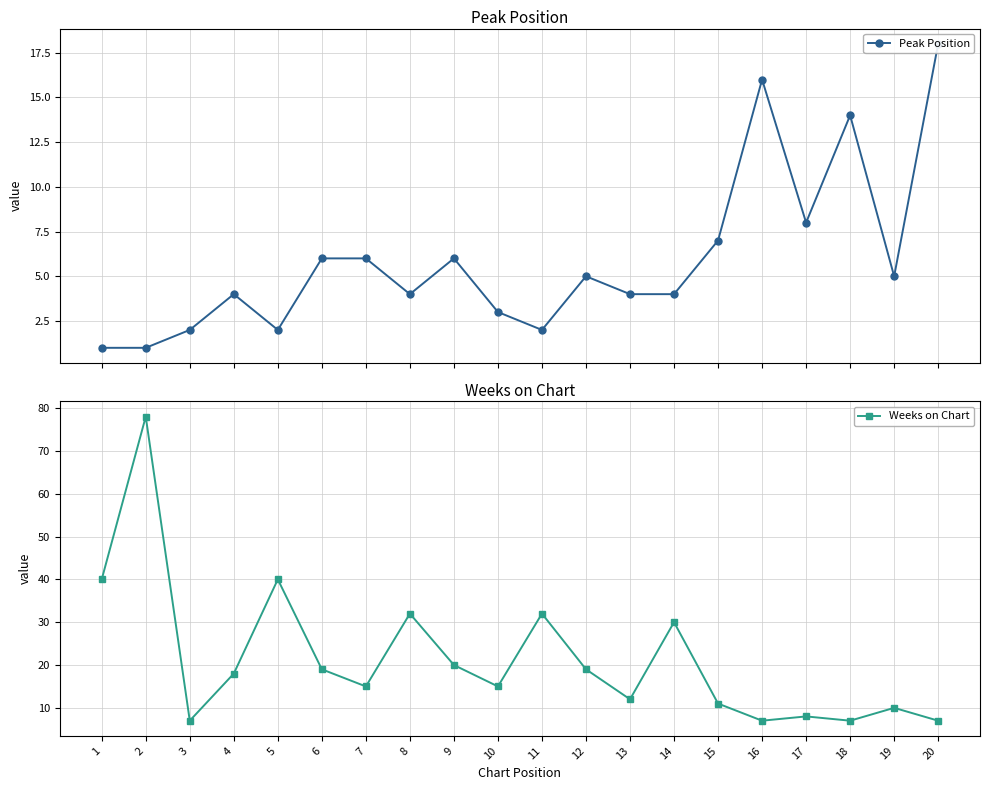

At how many categories does at least one series exceed 23?

6